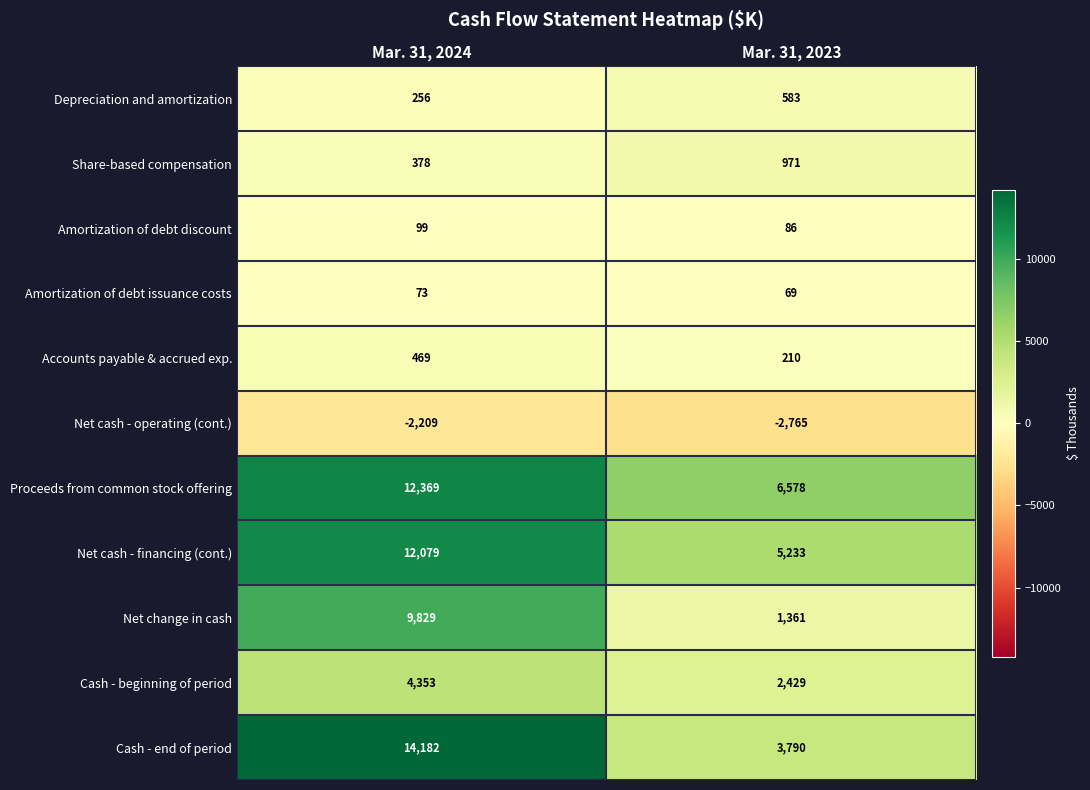

Which series has the widest spread of values?

Cash - end of period